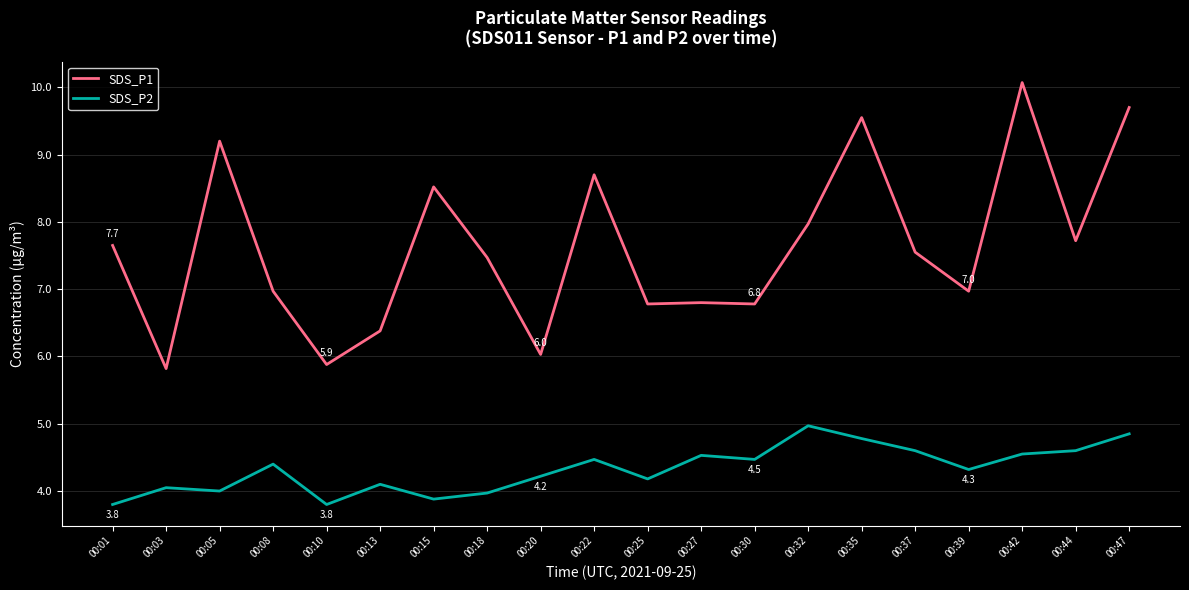

Rank the series by their average value, from highest to lowest.

SDS_P1, SDS_P2